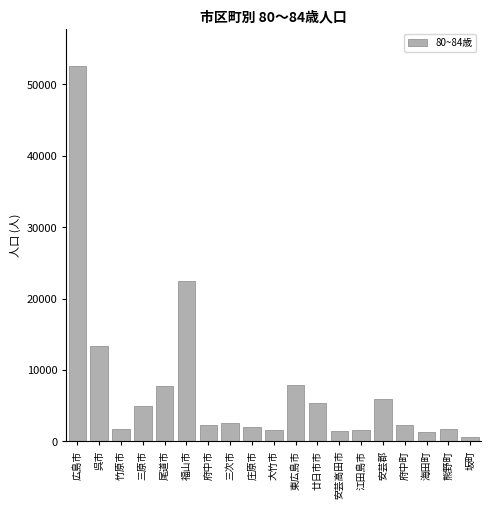

The value at 庄原市 is 1981.4. True or false?

True